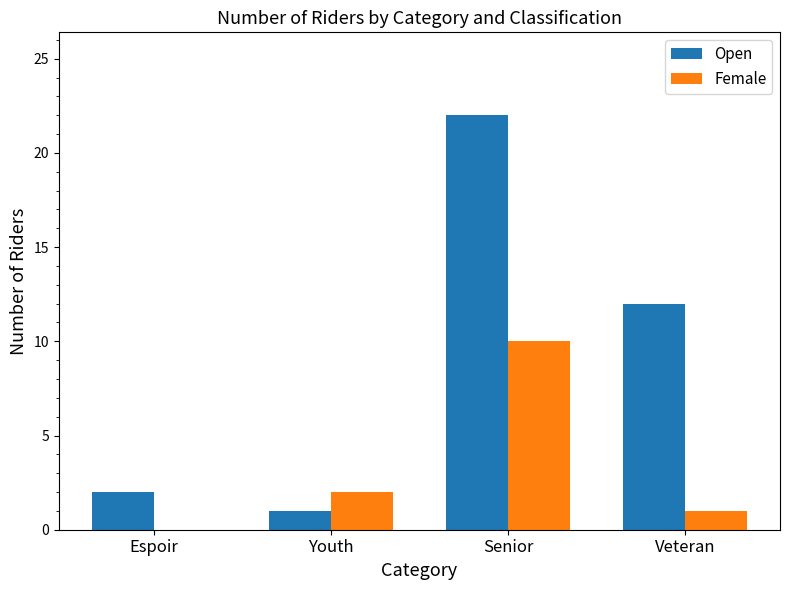

Which series changed the most between Youth and Veteran?

Open